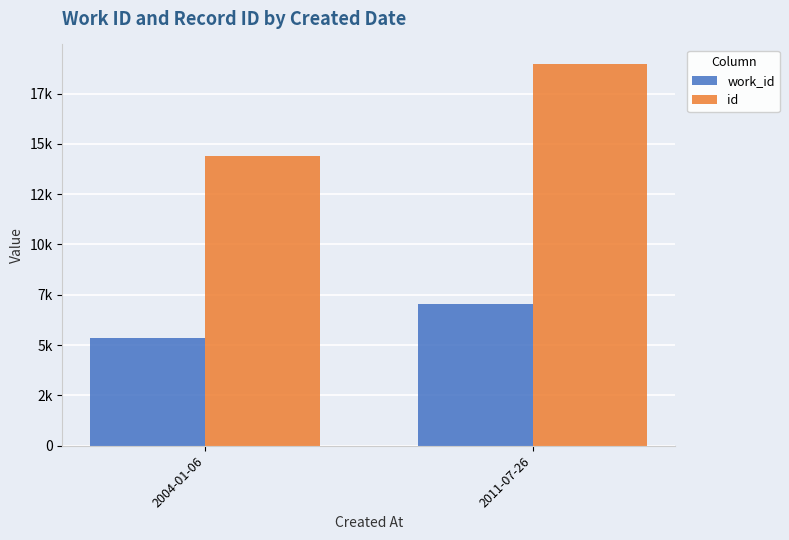

Are the bars horizontal?

No